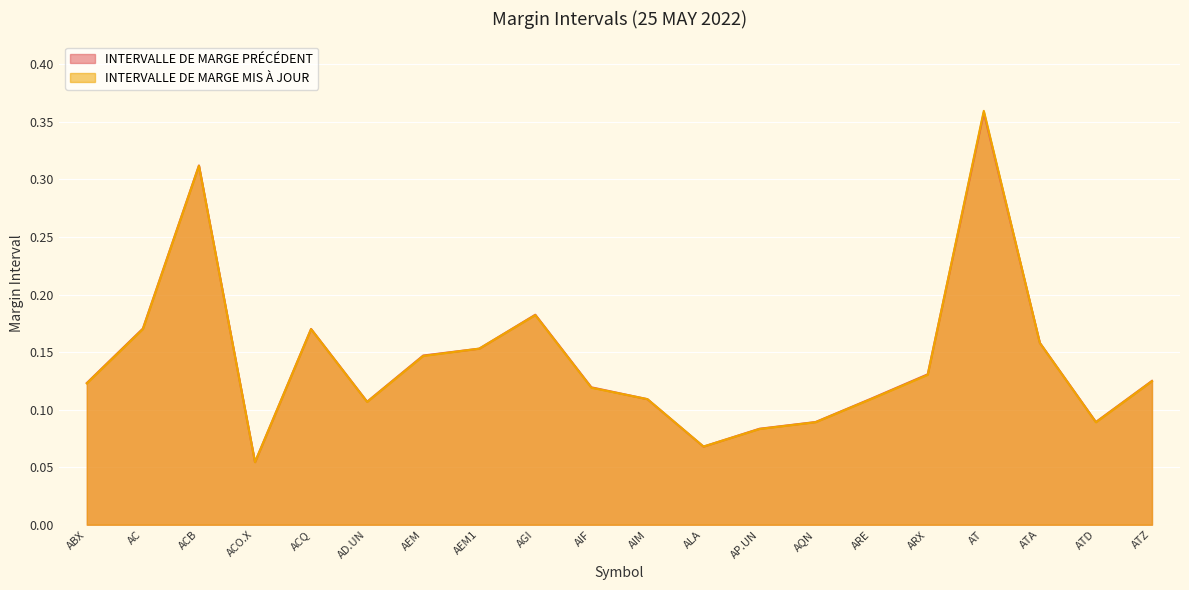

What position from the right is AIF?

11